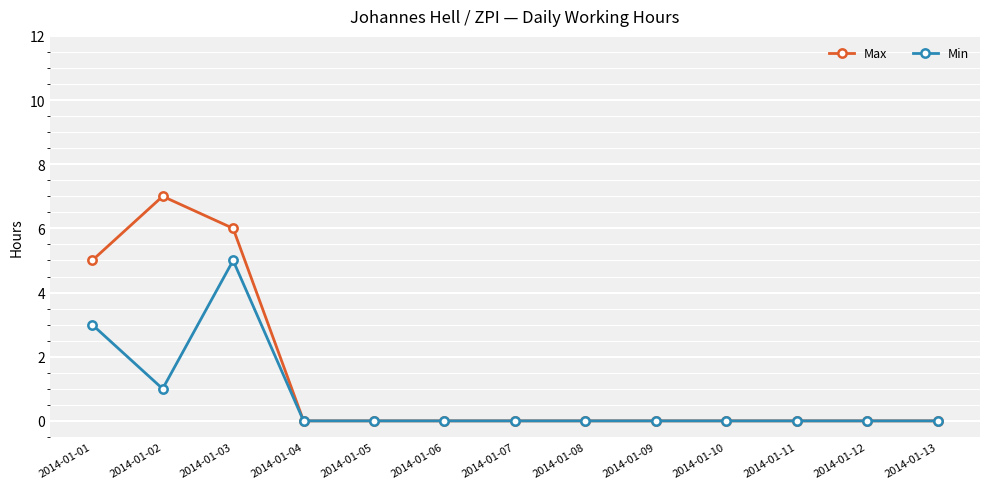

At which category does Max reach its first local peak?

2014-01-02